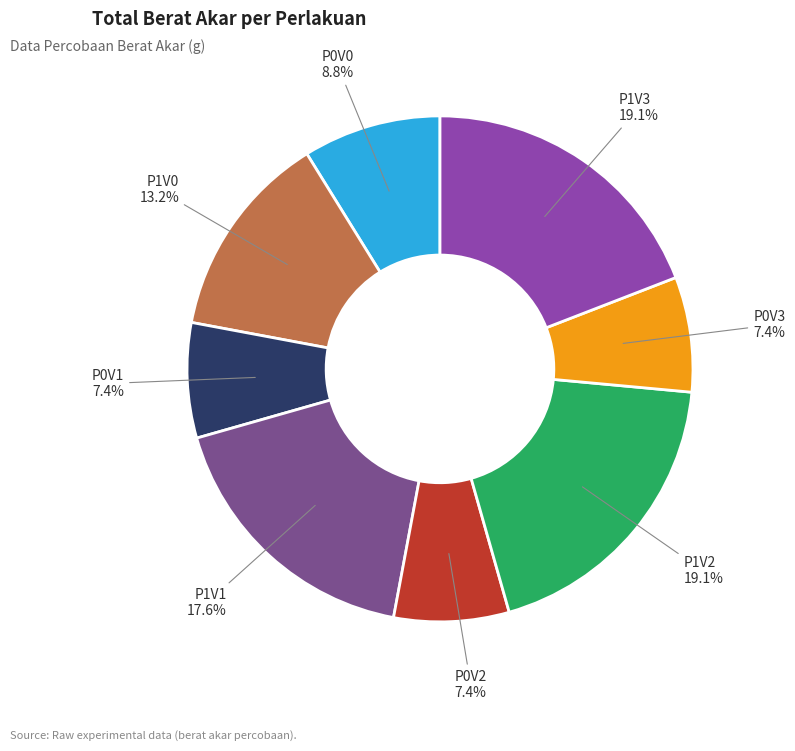

What is the ratio of the value at P0V1 to the value at P0V0?

0.8